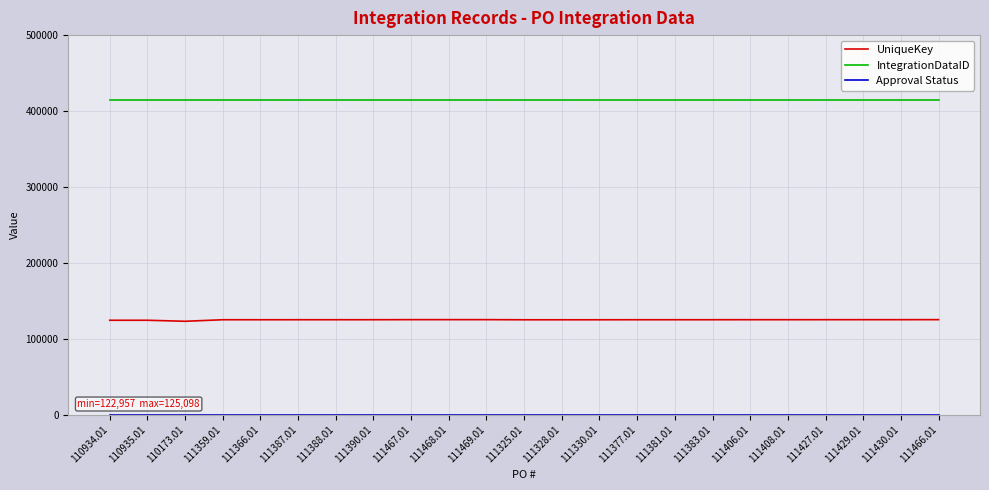

Which series has the widest spread of values?

UniqueKey